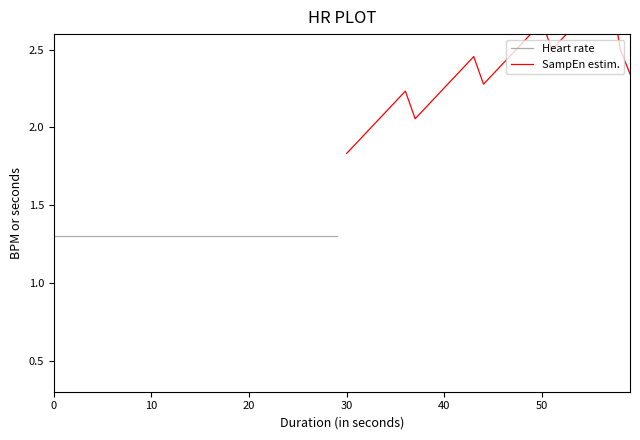

What are all the series names shown in the legend?

Heart rate, SampEn estim.